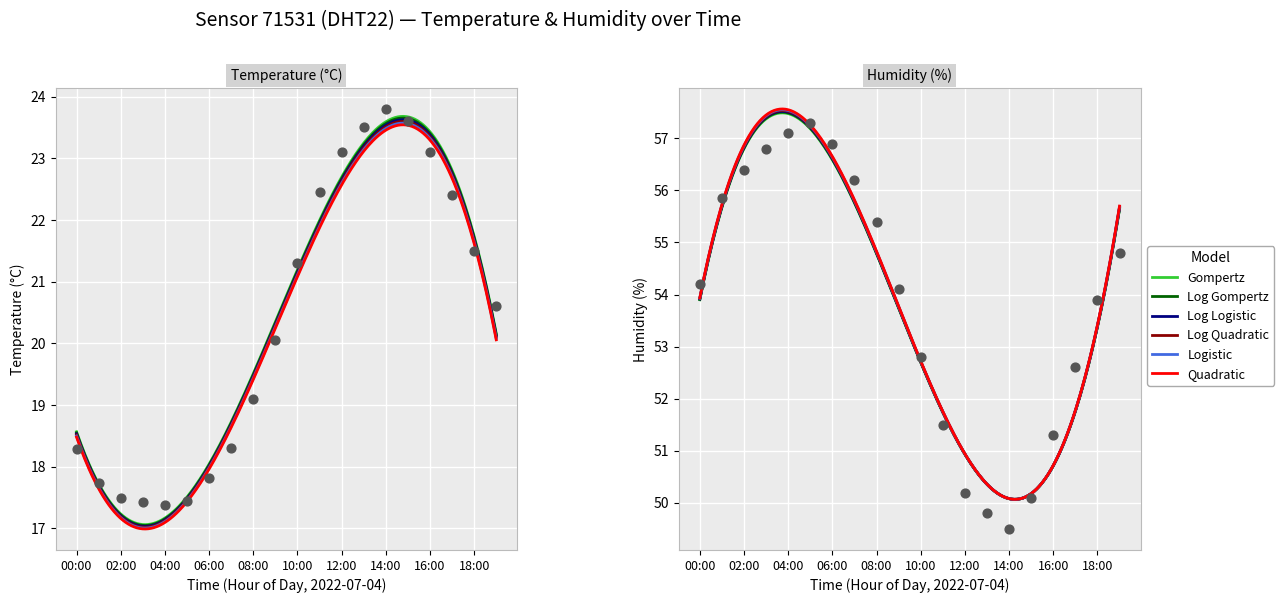

At how many categories does at least one series exceed 34?

20